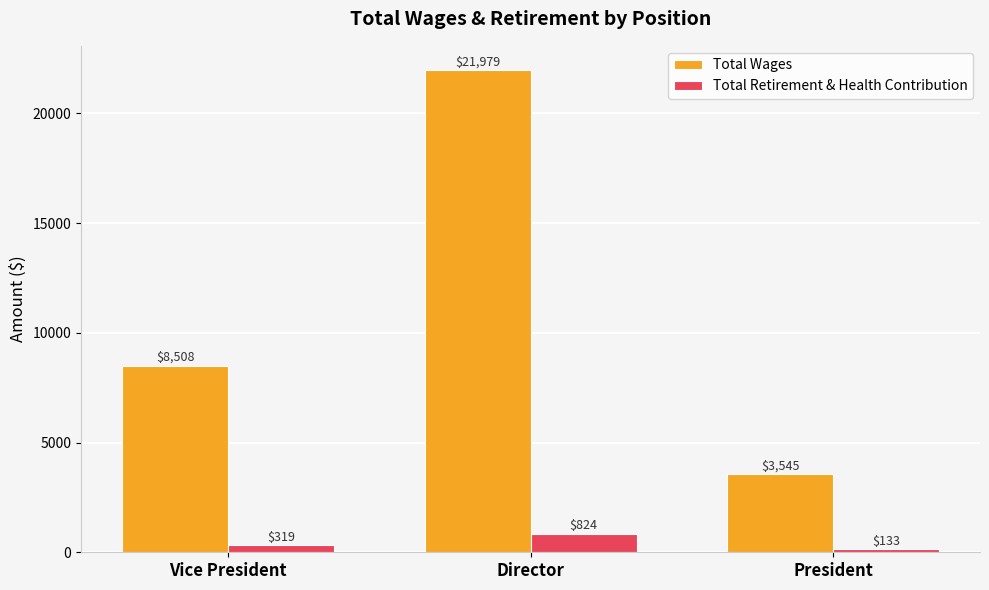

What value does the Total Retirement & Health Contribution series have at President?

133